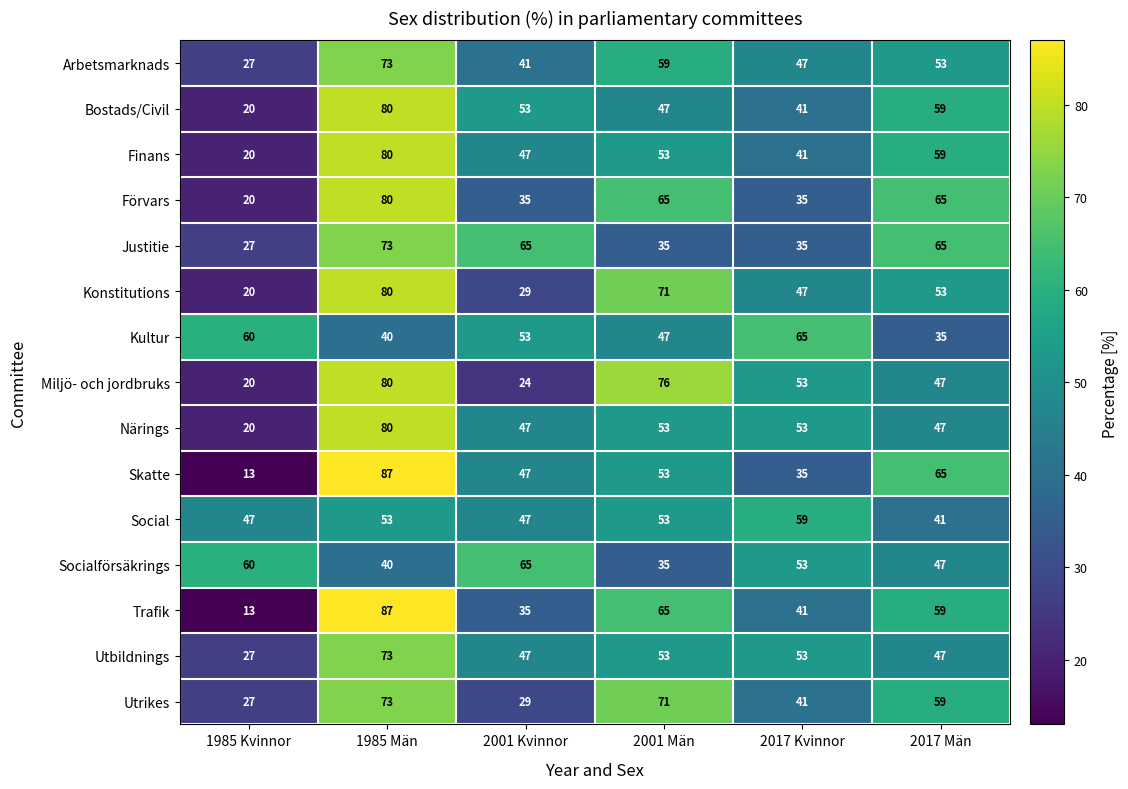

At how many categories does at least one series exceed 23?

6